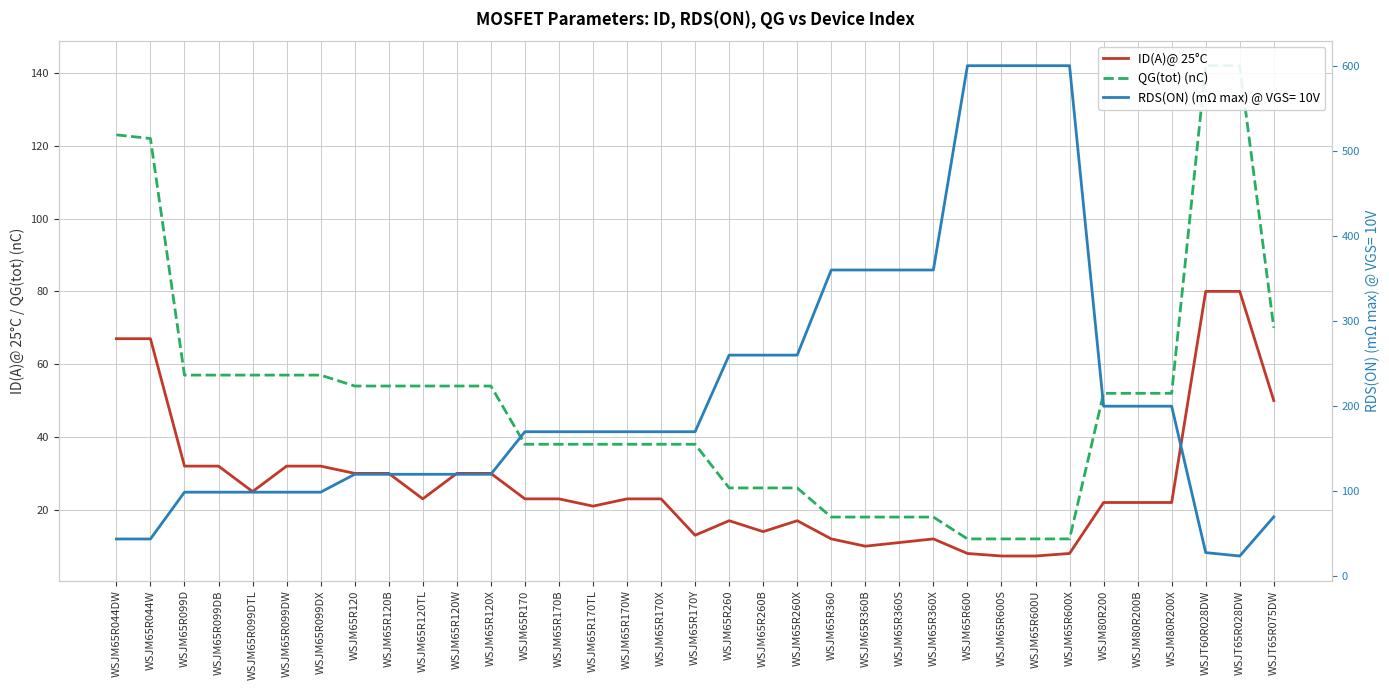

True or false: QG(tot) (nC) and ID(A)@ 25°C intersect in this chart.

False